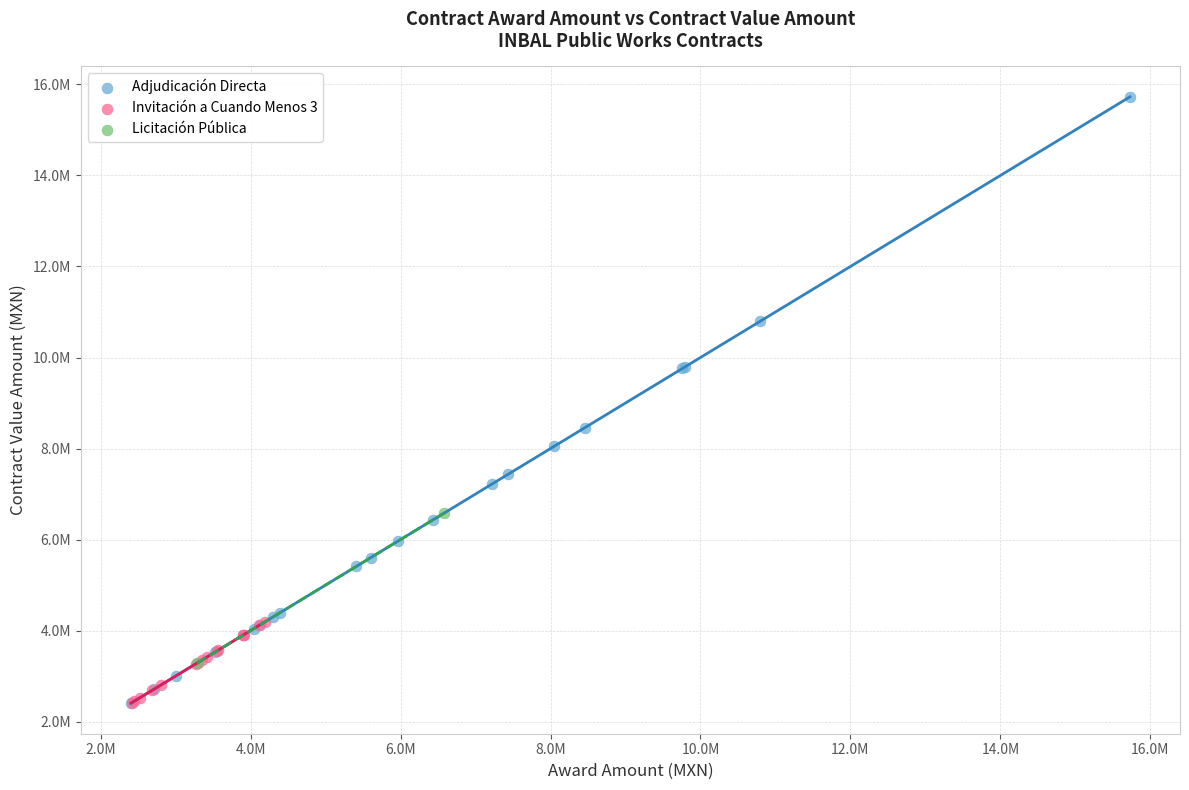

Which series has the widest spread of Y values?

Adjudicación Directa